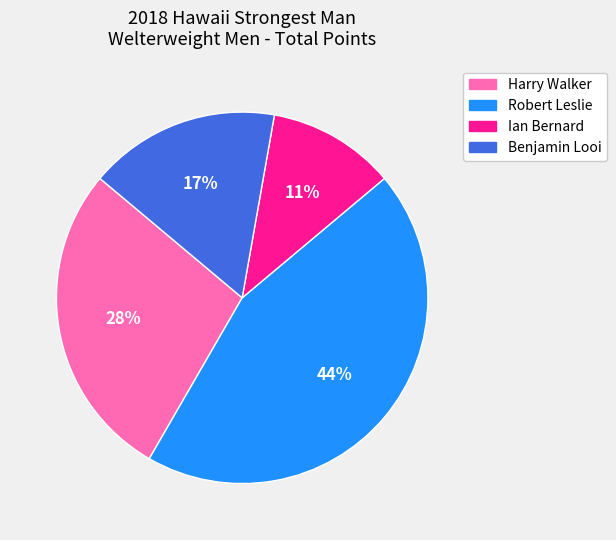

To the nearest percent, what portion does Ian Bernard represent?

11%